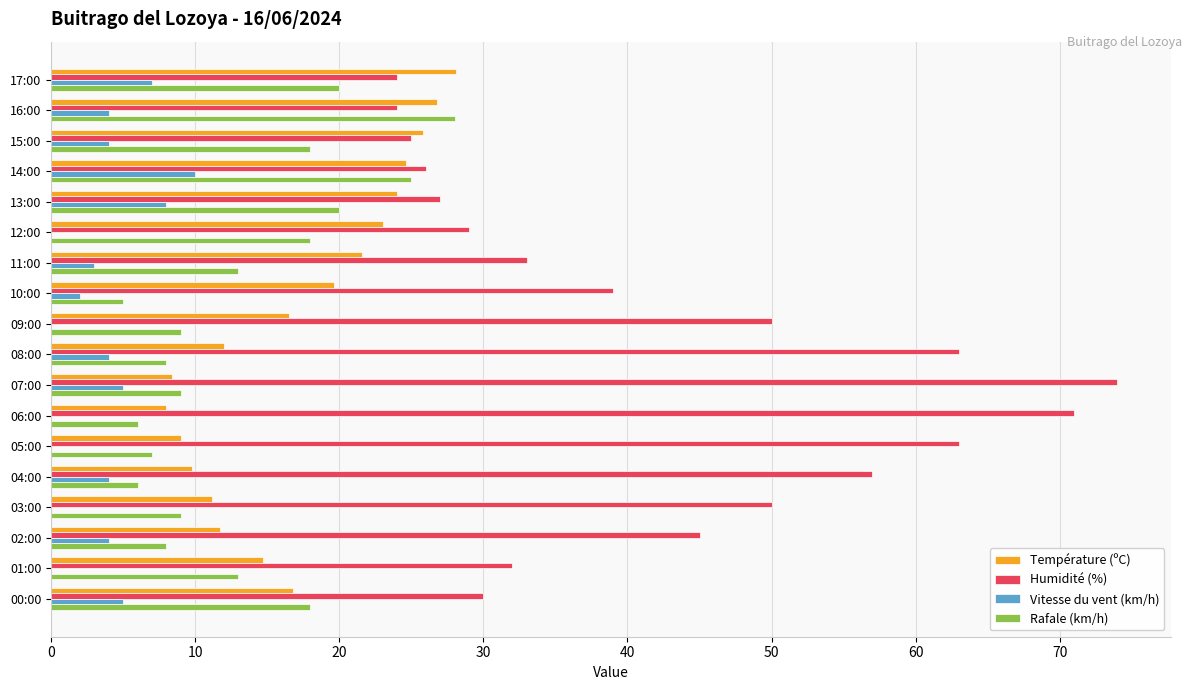

Between 10:00 and 07:00, which series saw the biggest shift?

Humidité (%)